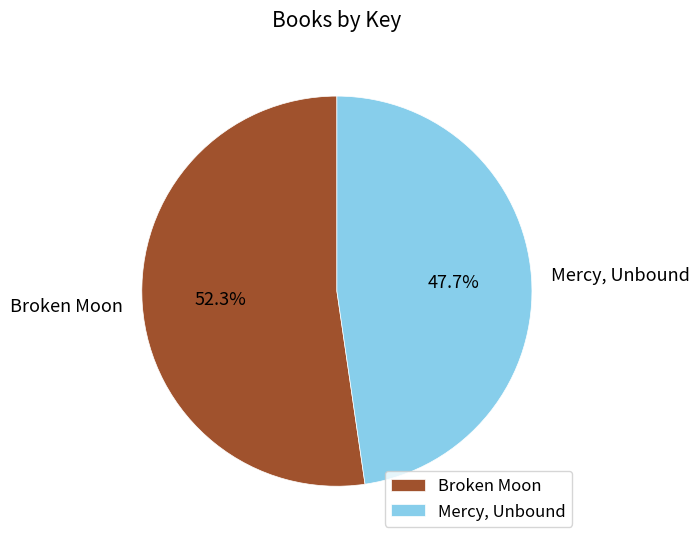

True or false: Broken Moon accounts for 52% of the total.

True